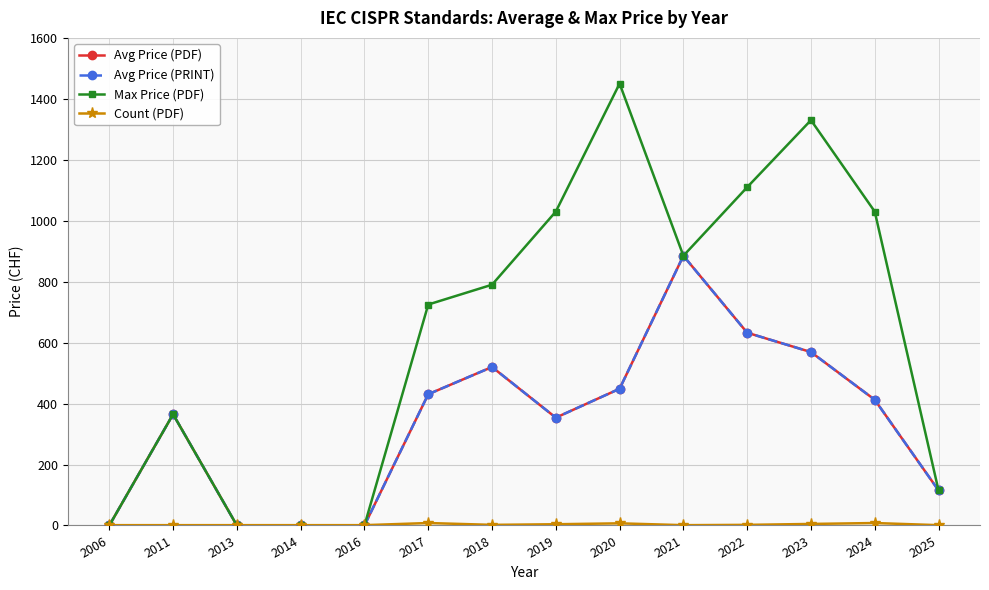

Reading right to left, what are all the values shown in this chart?

Avg Price (PDF): 2025=115.0	2024=412.5	2023=569.0	2022=632.5	2021=885.0	2020=448.6	2019=353.8	2018=520.0	2017=430.6	2016=0.0	2014=0.0	2013=0.0	2011=365.0	2006=0.0
Avg Price (PRINT): 2025=115.0	2024=412.5	2023=569.0	2022=632.5	2021=885.0	2020=448.6	2019=353.8	2018=520.0	2017=430.6	2016=0.0	2014=0.0	2013=0.0	2011=365.0	2006=0.0
Max Price (PDF): 2025=115.0	2024=1030.0	2023=1330.0	2022=1110.0	2021=885.0	2020=1450.0	2019=1030.0	2018=790.0	2017=725.0	2016=0.0	2014=0.0	2013=0.0	2011=365.0	2006=0.0
Count (PDF): 2025=1.0	2024=8.0	2023=5.0	2022=2.0	2021=1.0	2020=7.0	2019=4.0	2018=2.0	2017=8.0	2016=1.0	2014=1.0	2013=1.0	2011=1.0	2006=1.0